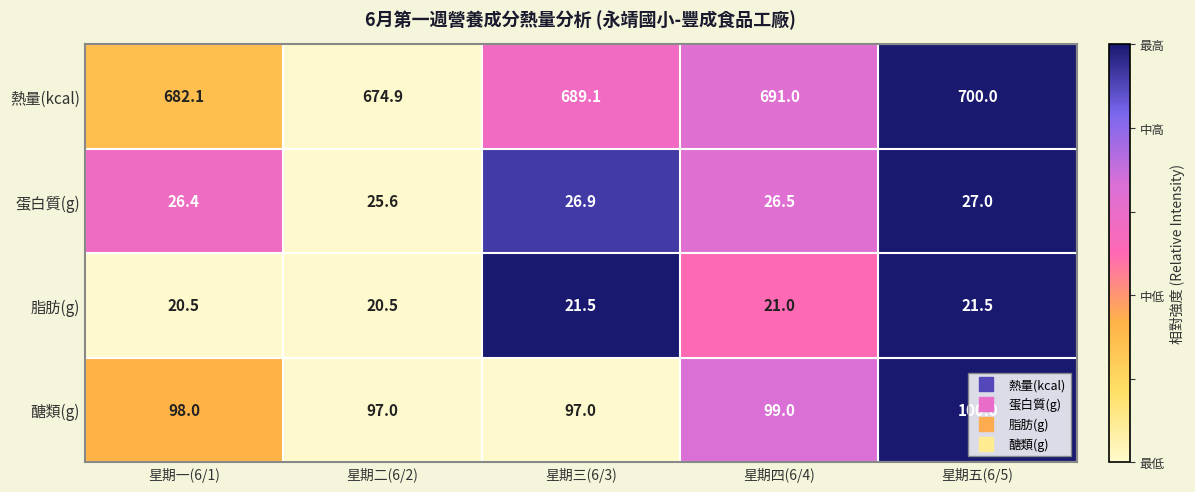

Which series has the widest spread of values?

熱量(kcal)